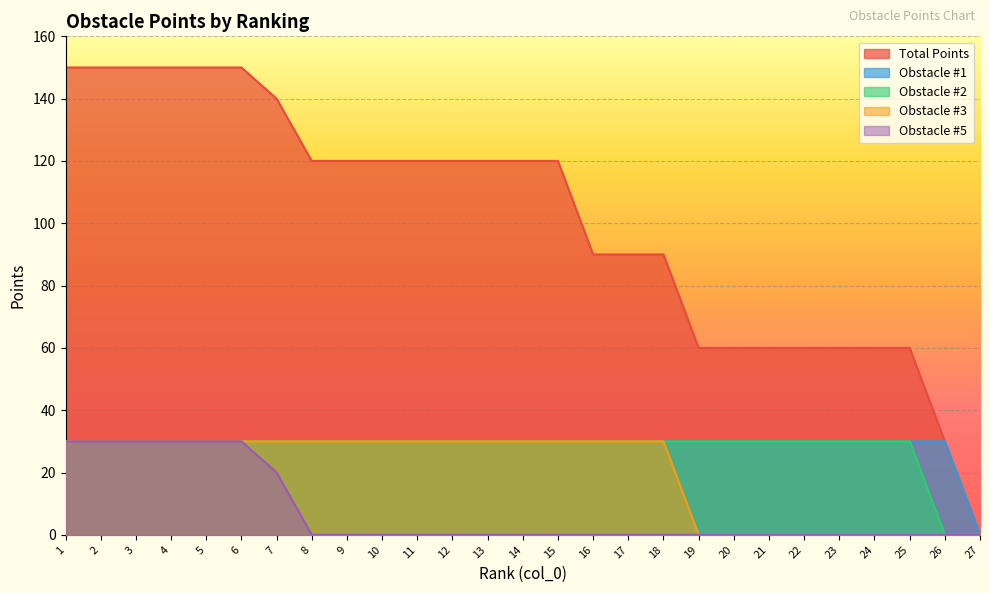

What is the difference between the Obstacle #2 values at 27 and 22?

30